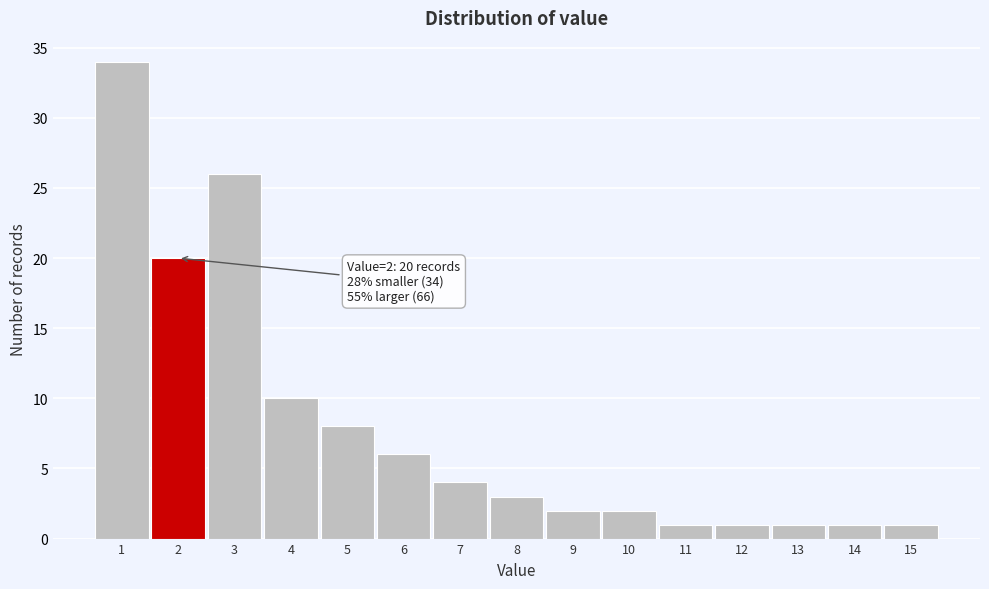

Which range on the x-axis has the tallest bar?

0.5 to 1.5